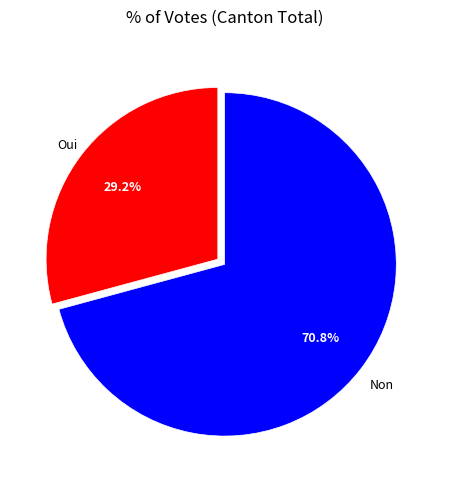

Is there any slice that represents more than half of the pie?

Yes